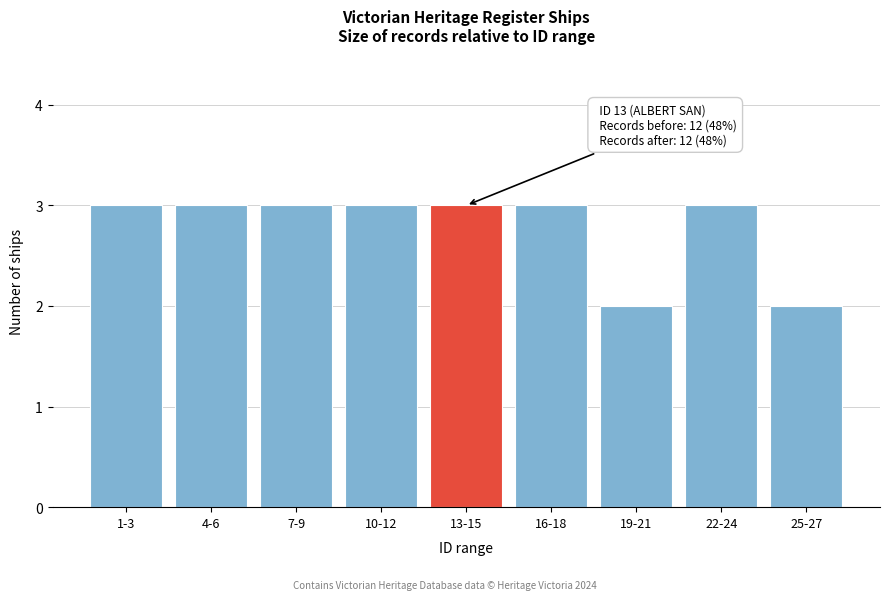

Reading left to right, transcribe all the data shown in this chart.

1-3=3	4-6=3	7-9=3	10-12=3	13-15=3	16-18=3	19-21=2	22-24=3	25-27=2